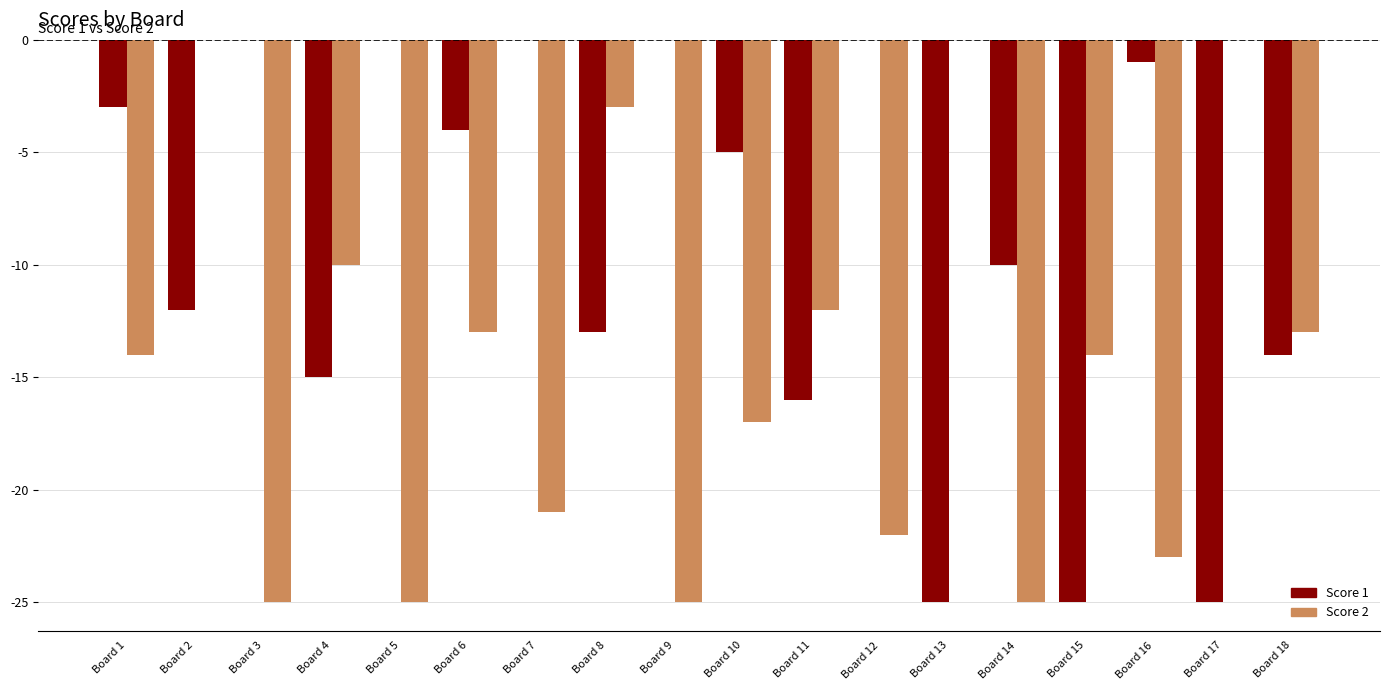

The Score 1 series shows -12 at Board 2. True or false?

True